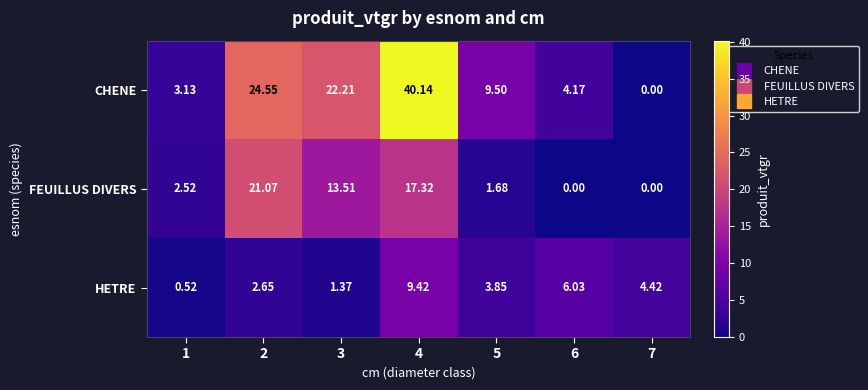

At which category does the chart reach its peak across all series?

4